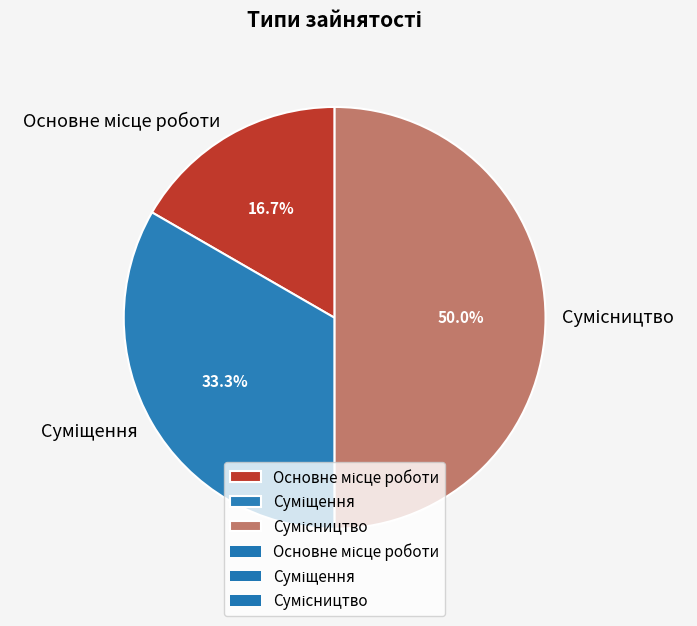

To the nearest percent, what is the difference between the Основне місце роботи and Сумісництво slice percentages?

33%